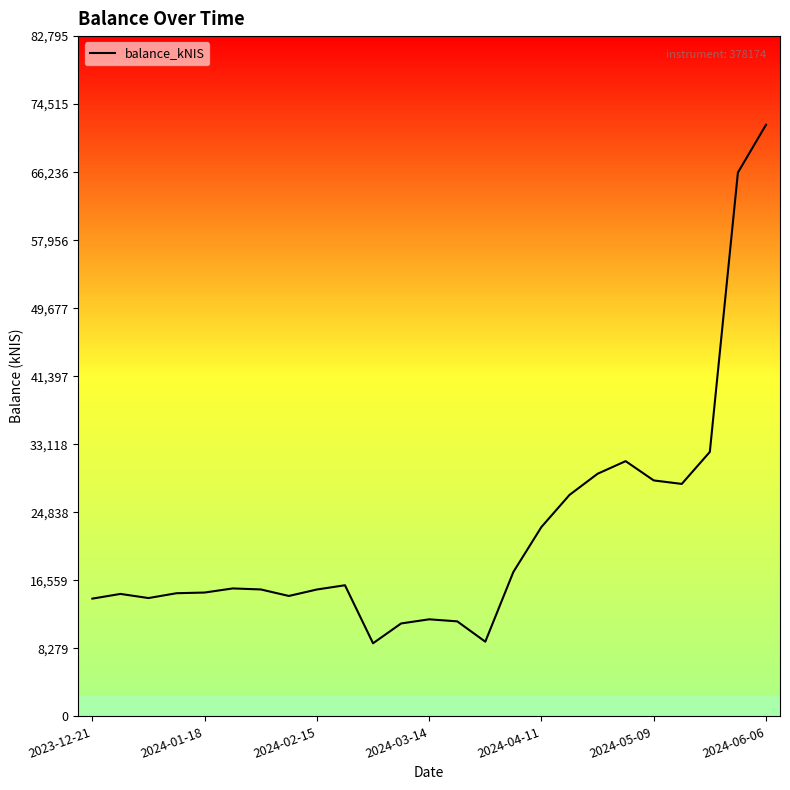

What is the maximum value shown in the chart?

71996.1